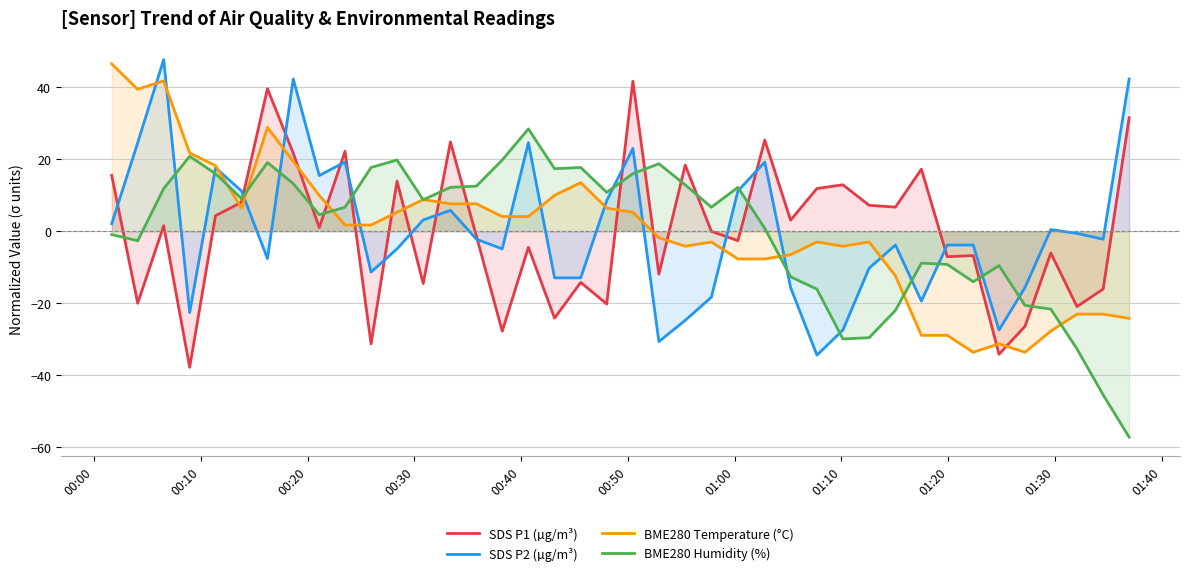

How many series are shown in this chart?

4